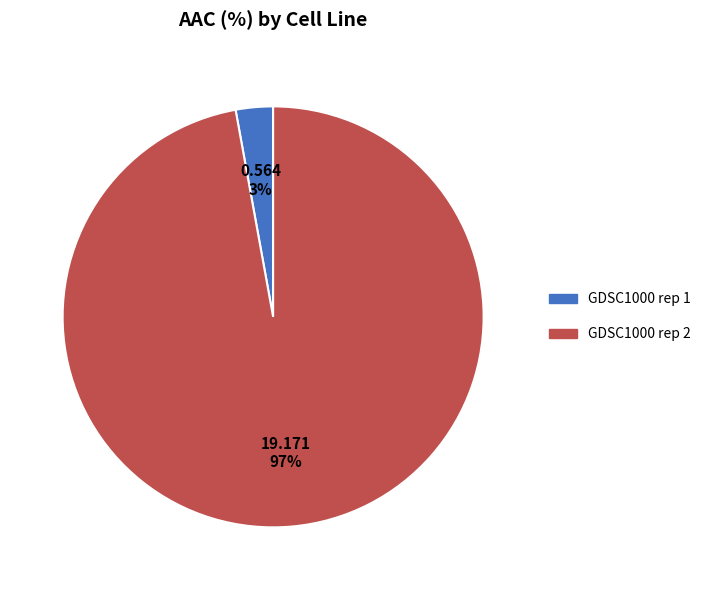

Is it true that GDSC1000 rep 2 is 91% of the pie?

False